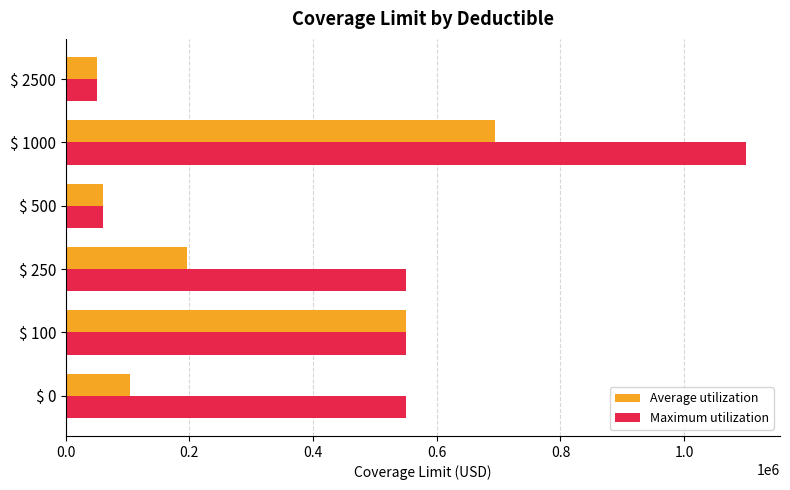

What is the spread (max minus min) of values at $ 0?

445454.5